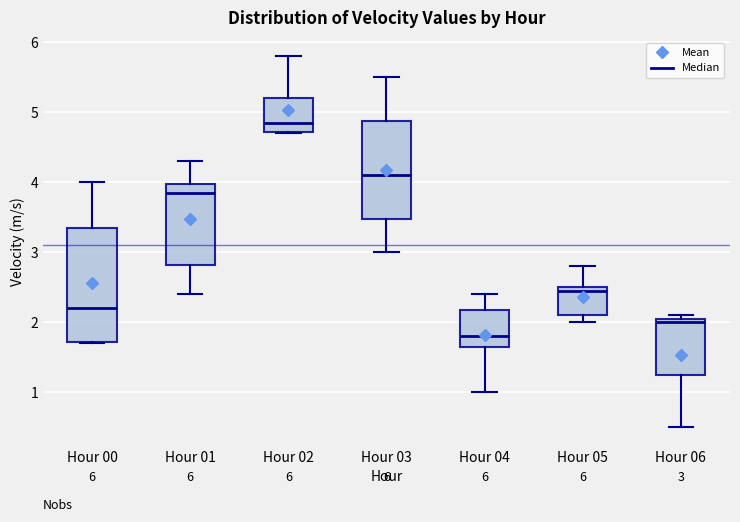

Comparing the boxes themselves (not the whiskers), which one is the tallest?

Hour 00